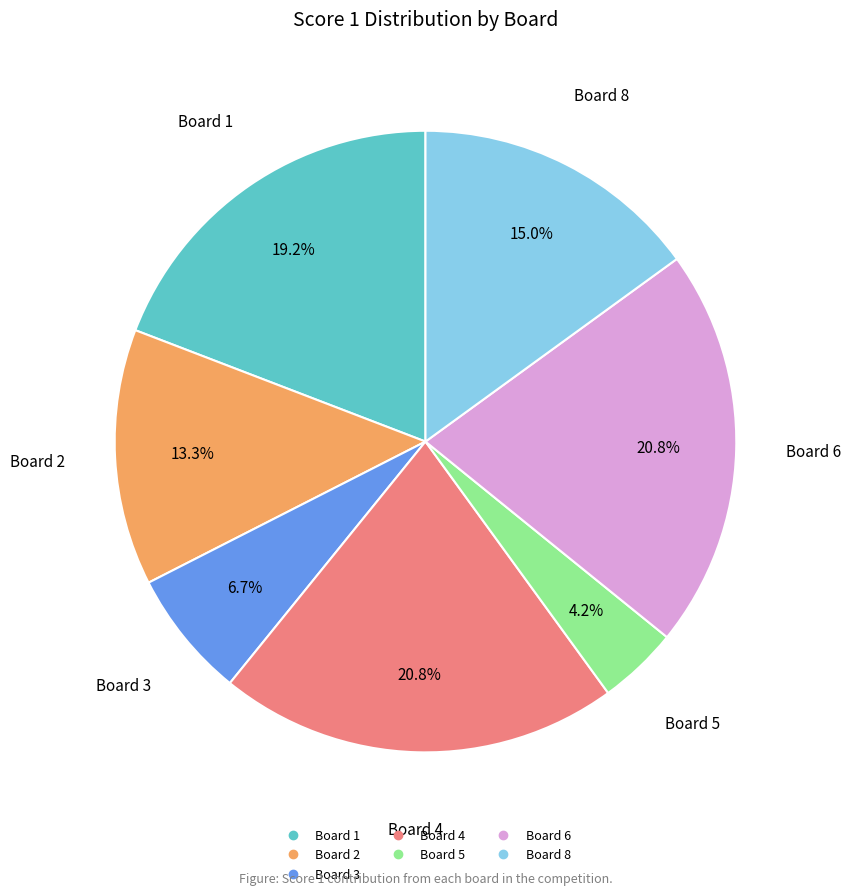

Is there any slice that represents more than half of the pie?

No